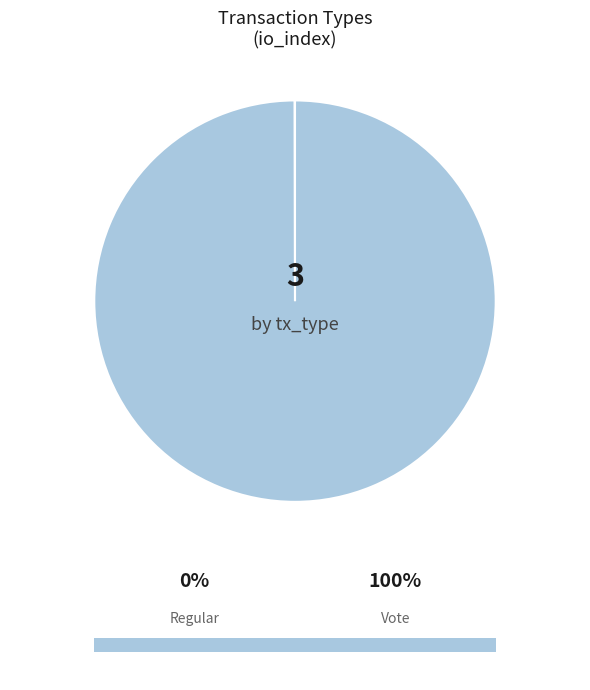

Does Vote account for over 50% of the chart?

Yes